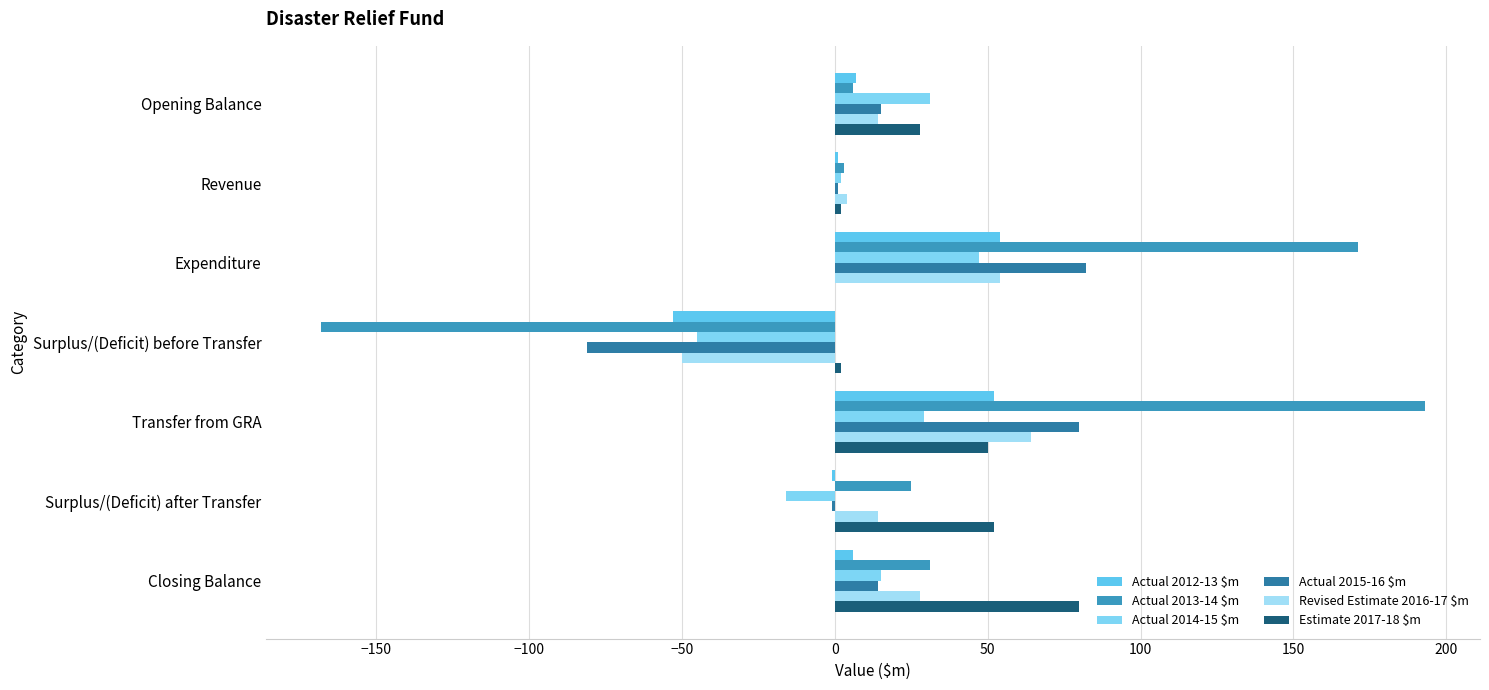

Count the number of categories in the chart.

7